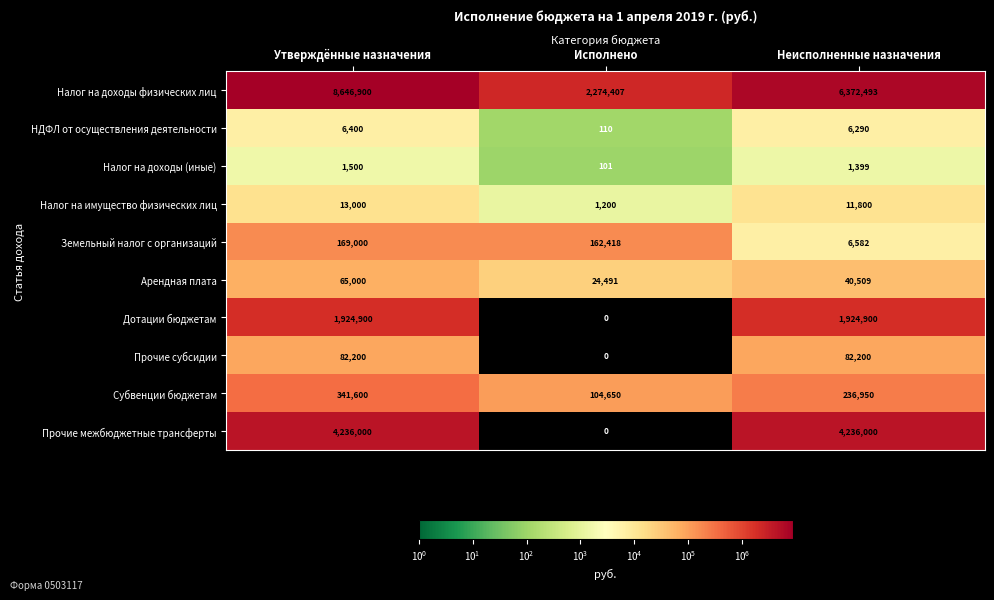

Which series has the largest range (max minus min)?

Налог на доходы физических лиц